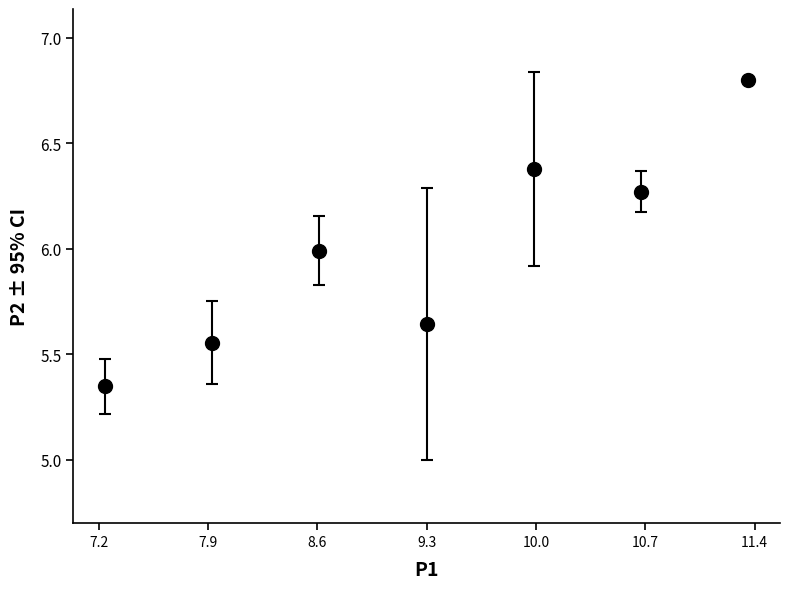

What is the difference between the maximum and second lowest values?

1.2